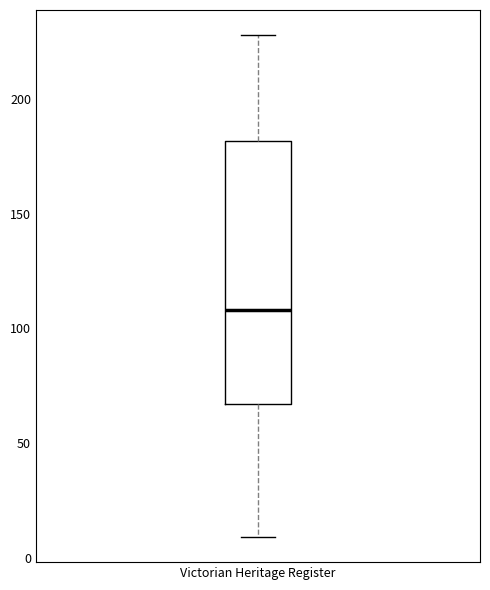

Where does the upper whisker of the box for Victorian Heritage Register end on the y-axis? The values are not printed on the chart, so give them approximately, as read against the axis.

230